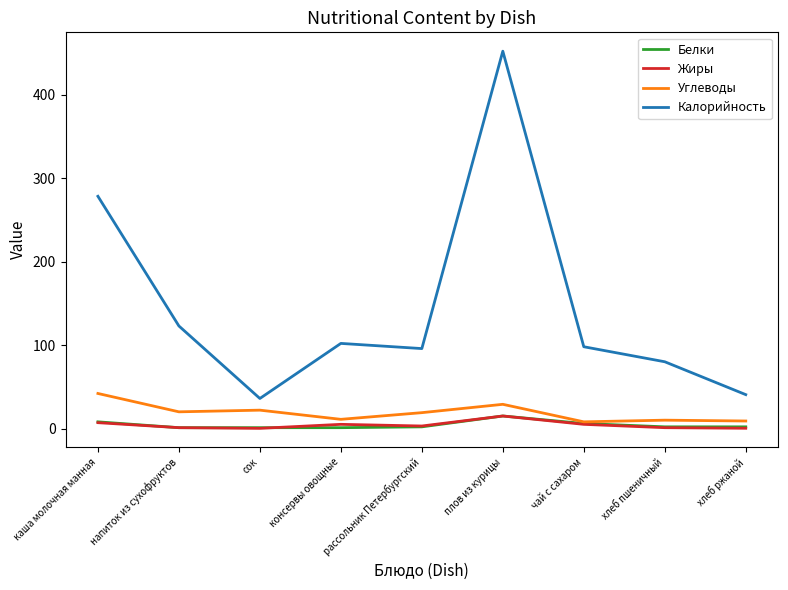

Does the chart have visible grid lines?

No